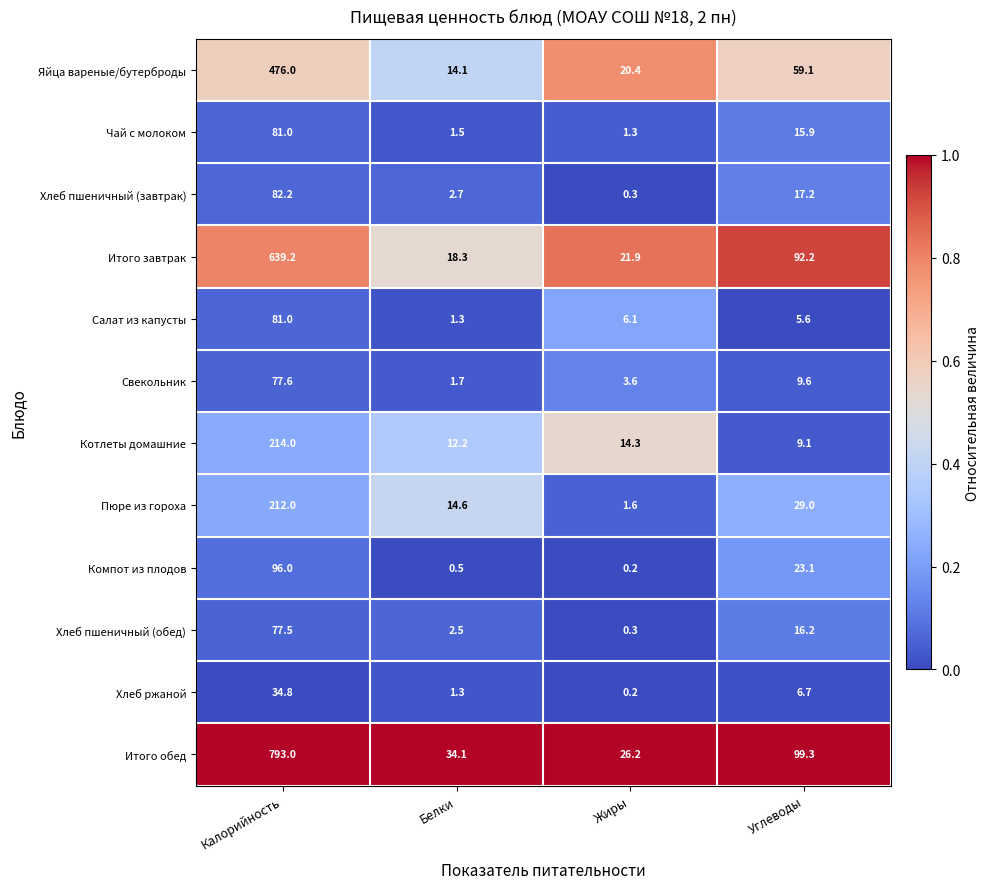

At which category does the chart reach its minimum across all series?

Жиры